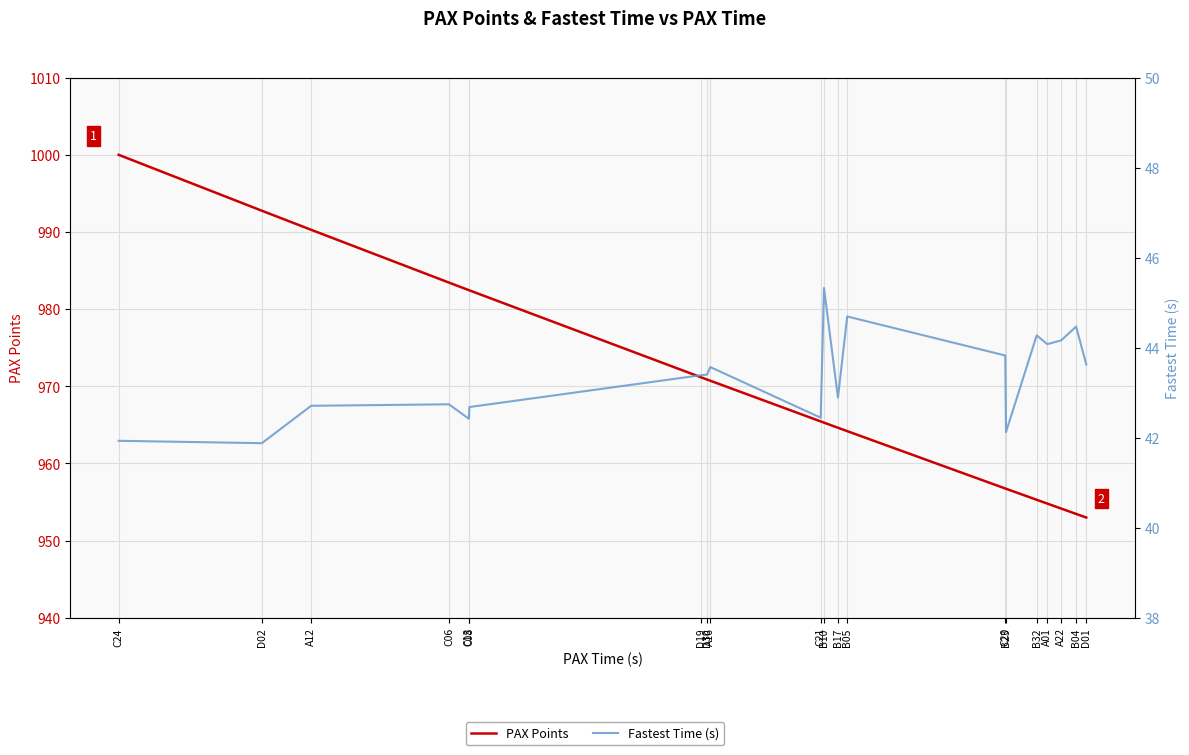

What is the minimum value shown in the chart?

41.9